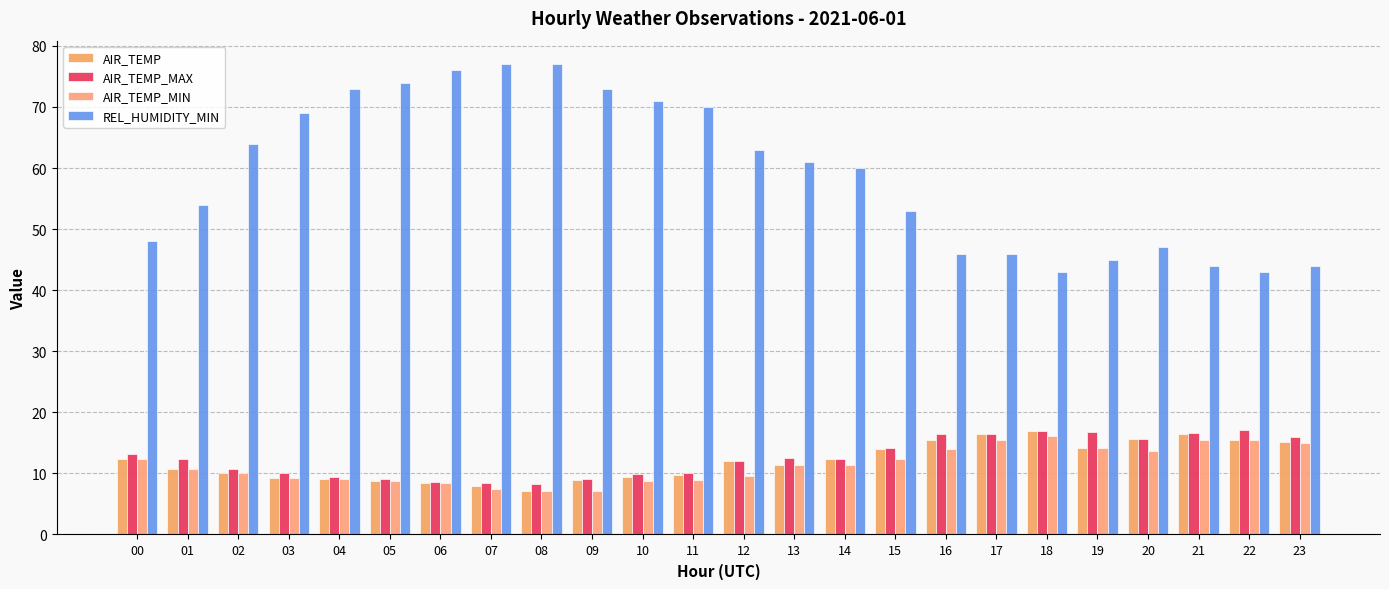

Reading left to right, extract all data points from this chart.

AIR_TEMP: 12.4	10.8	10.1	9.2	9.1	8.7	8.4	7.9	7.2	8.9	9.4	9.7	12.1	11.4	12.4	14.0	15.4	16.4	16.9	14.2	15.7	16.5	15.4	15.1
AIR_TEMP_MAX: 13.1	12.4	10.8	10.1	9.4	9.1	8.6	8.4	8.2	9.1	9.9	10.0	12.1	12.6	12.4	14.2	16.4	16.4	17.0	16.8	15.7	16.6	17.1	16.0
AIR_TEMP_MIN: 12.4	10.8	10.1	9.2	9.1	8.7	8.4	7.4	7.2	7.2	8.8	9.0	9.6	11.4	11.3	12.4	14.0	15.4	16.1	14.2	13.7	15.5	15.4	15.0
REL_HUMIDITY_MIN: 48.0	54.0	64.0	69.0	73.0	74.0	76.0	77.0	77.0	73.0	71.0	70.0	63.0	61.0	60.0	53.0	46.0	46.0	43.0	45.0	47.0	44.0	43.0	44.0